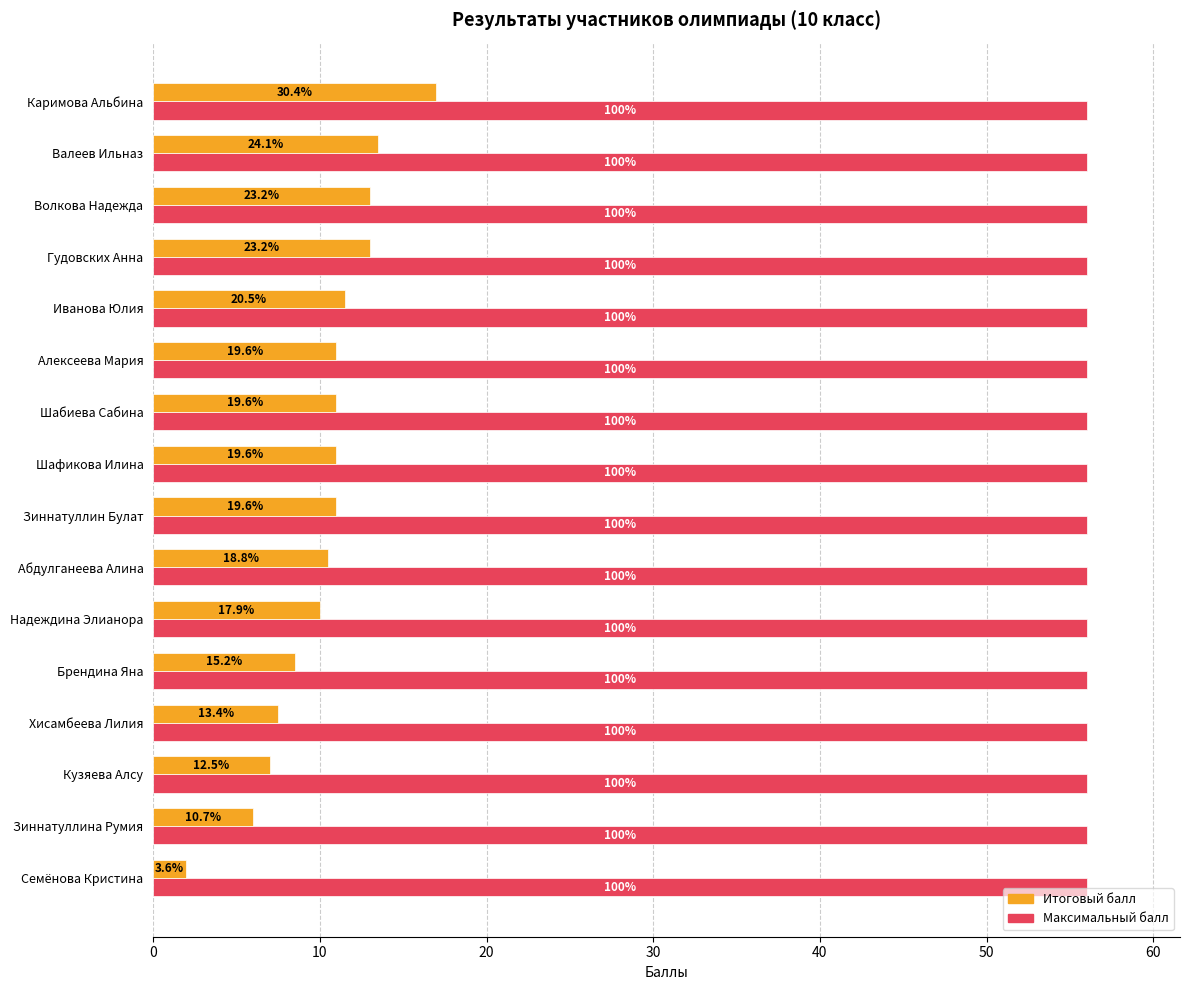

What are all the series names shown in the legend?

Итоговый балл, Максимальный балл